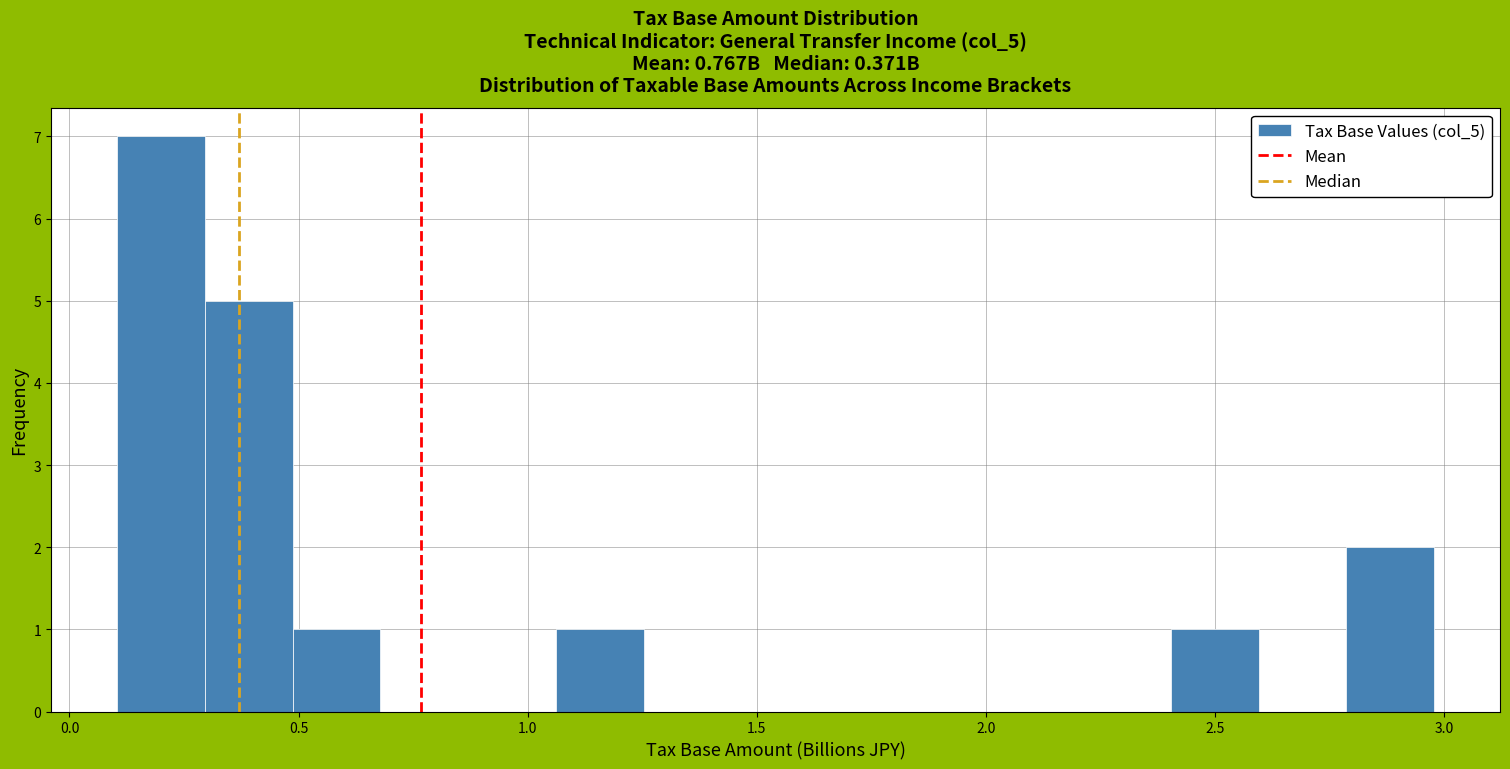

Read against the x-axis, roughly where is the centre of the tallest bar?

0.20